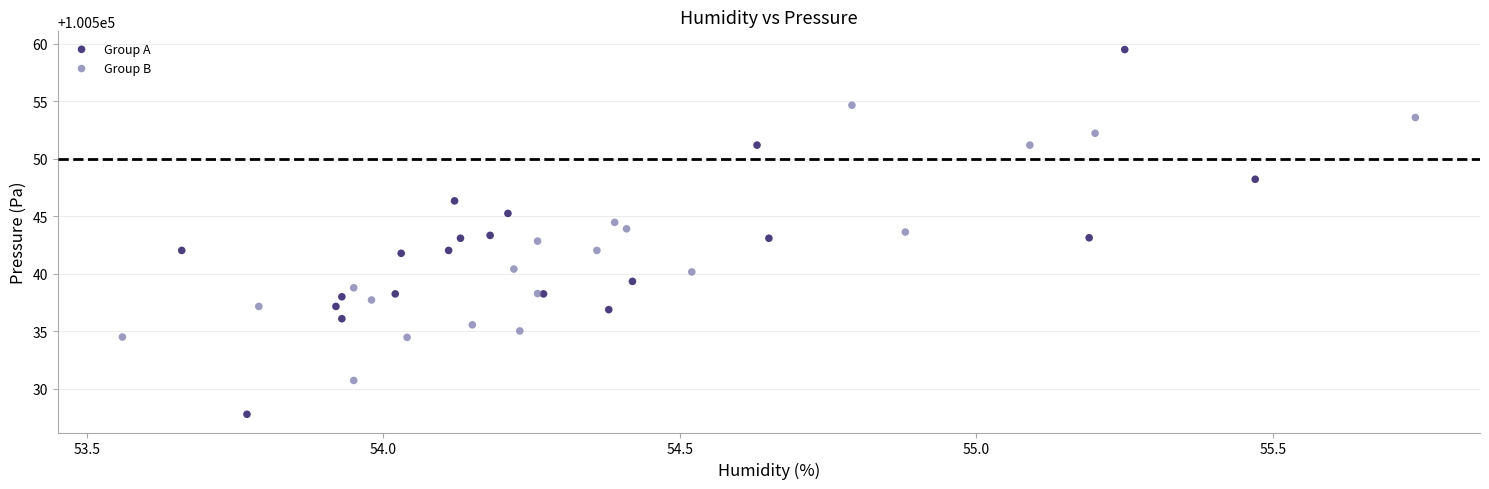

Which series contains the highest Y value?

Group A